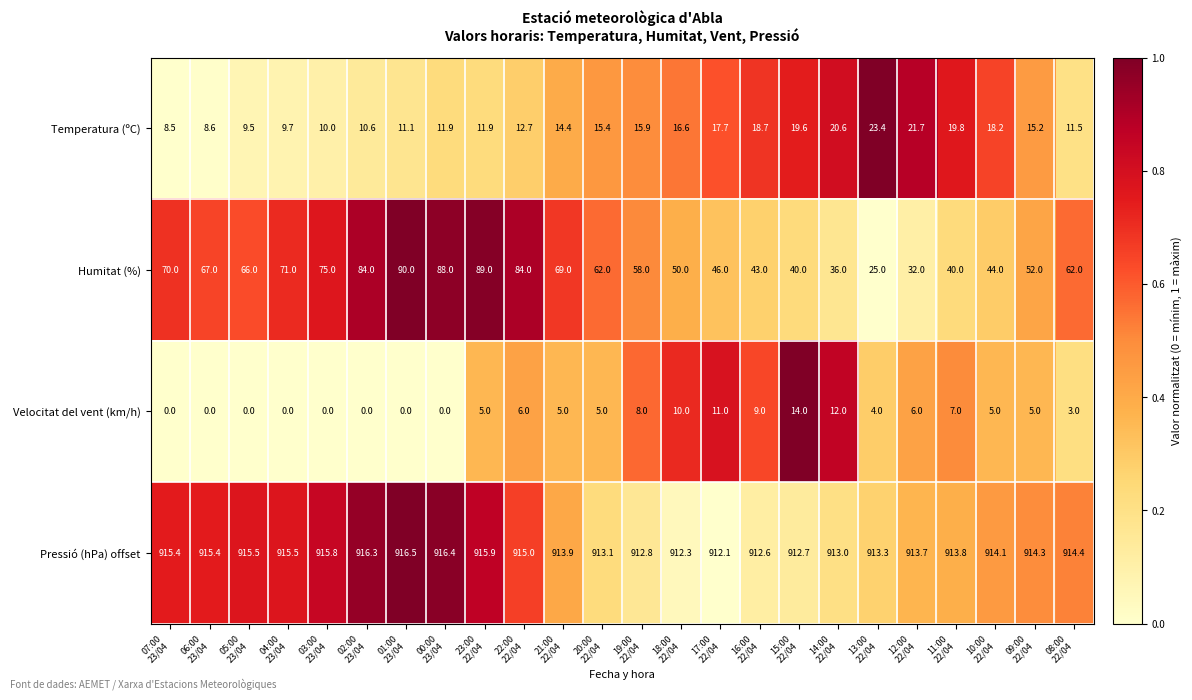

List the series in order of their peak value, highest first.

Pressió (hPa) offset, Humitat (%), Temperatura (ºC), Velocitat del vent (km/h)